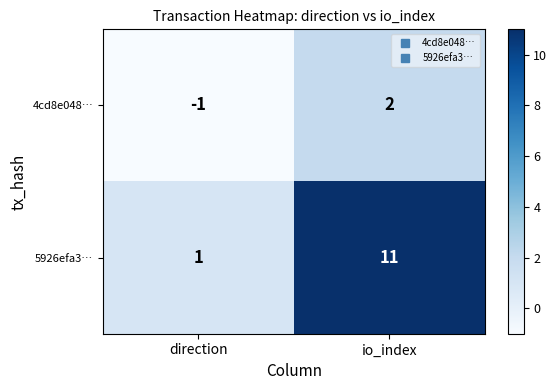

The value of 4cd8e048… at io_index is 2. True or false?

True